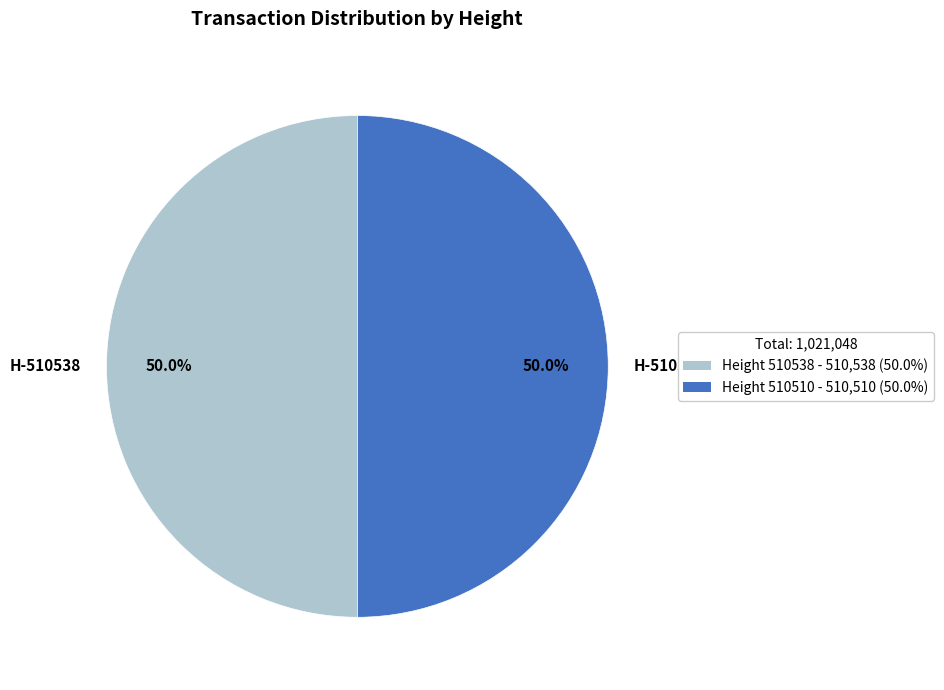

What is the total percentage of H-510510 and H-510538?

100.0%